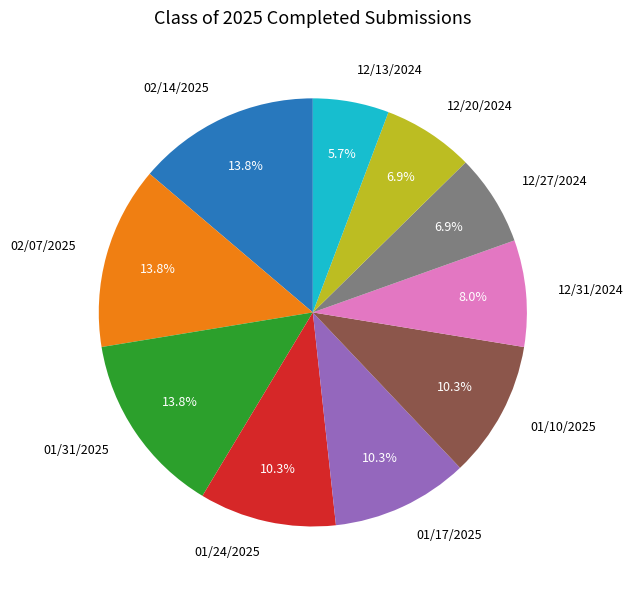

To the nearest percent, what is the difference between the largest and smallest slice percentages?

8%